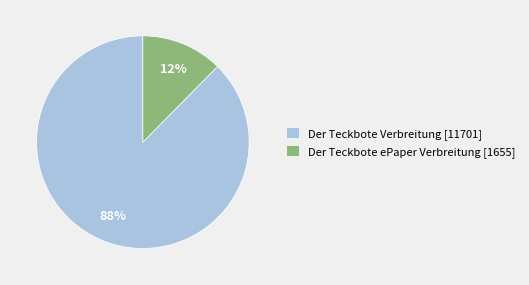

To the nearest percent, what portion does Der Teckbote Verbreitung [11701] represent?

88%